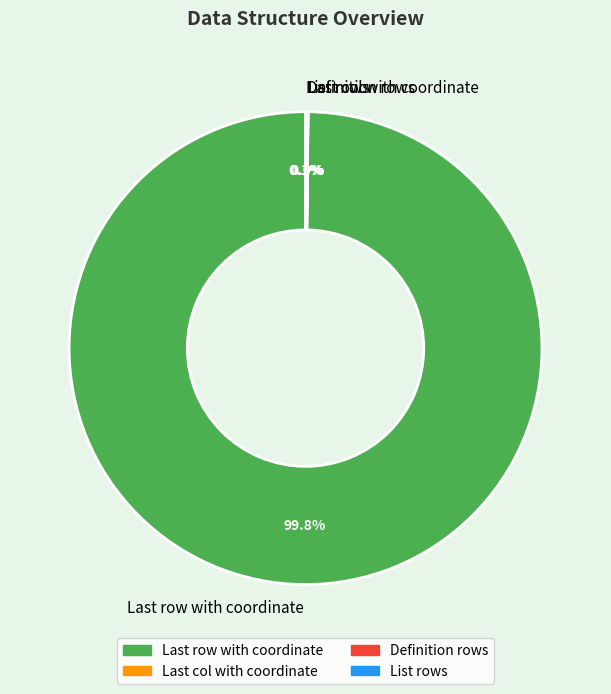

Which category has the biggest portion of the pie?

Last row with coordinate